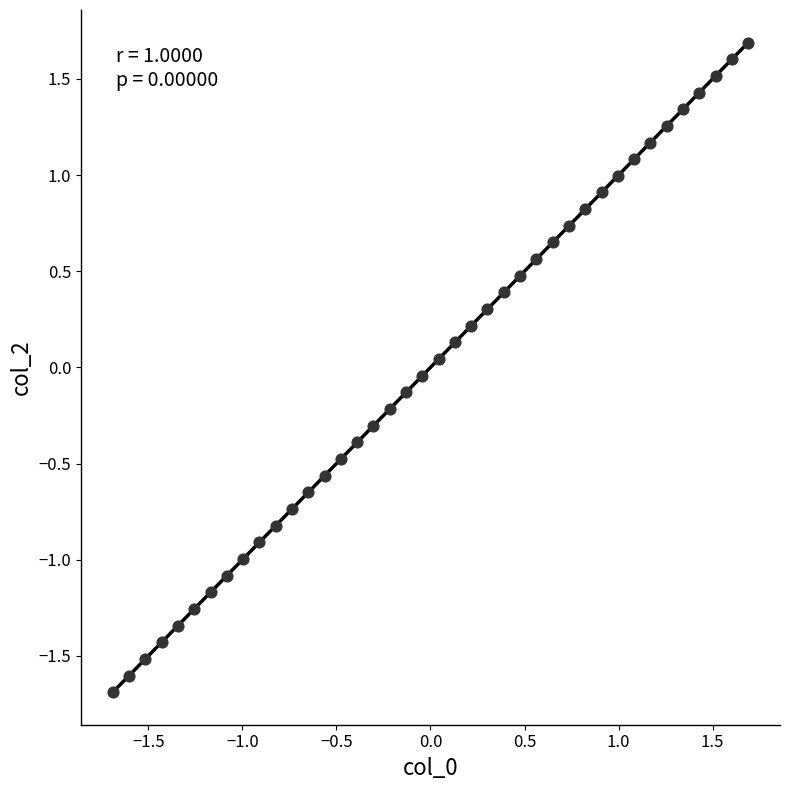

What is the range of Y values (max minus min)?

3.4